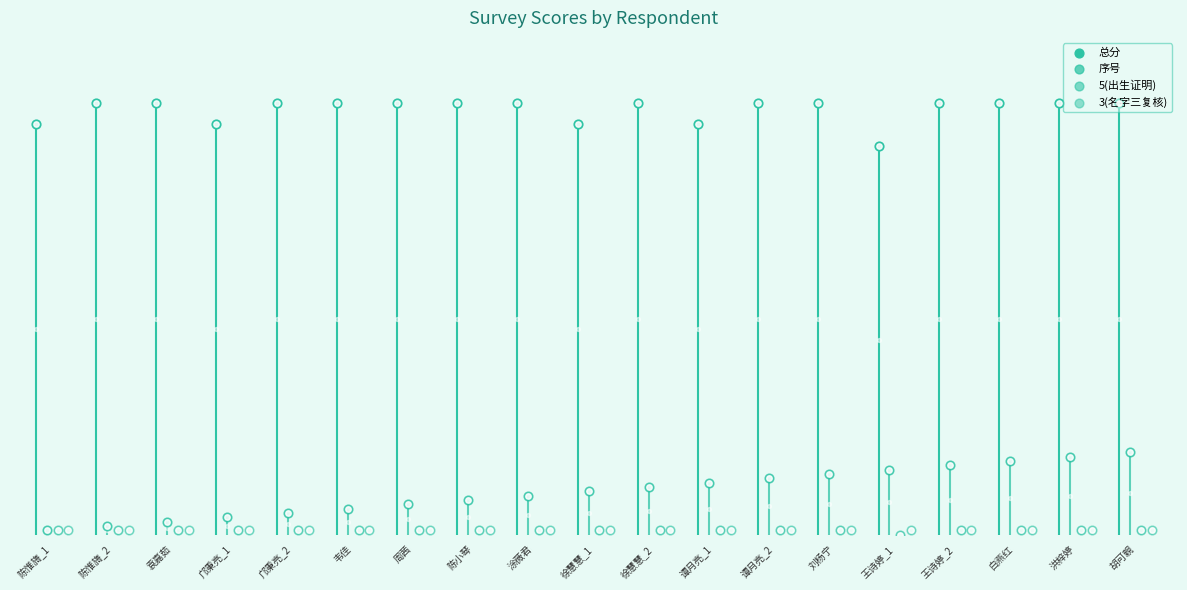

Which series reaches the maximum Y coordinate?

总分